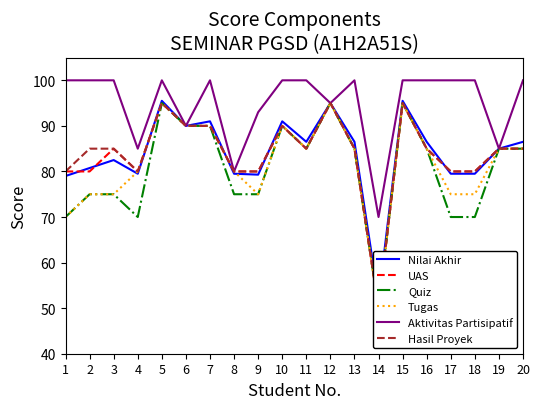

Count the number of data series in this chart.

6